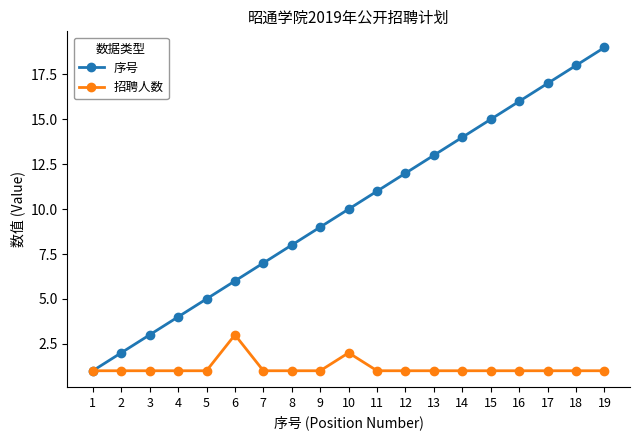

What is the greatest value displayed?

19